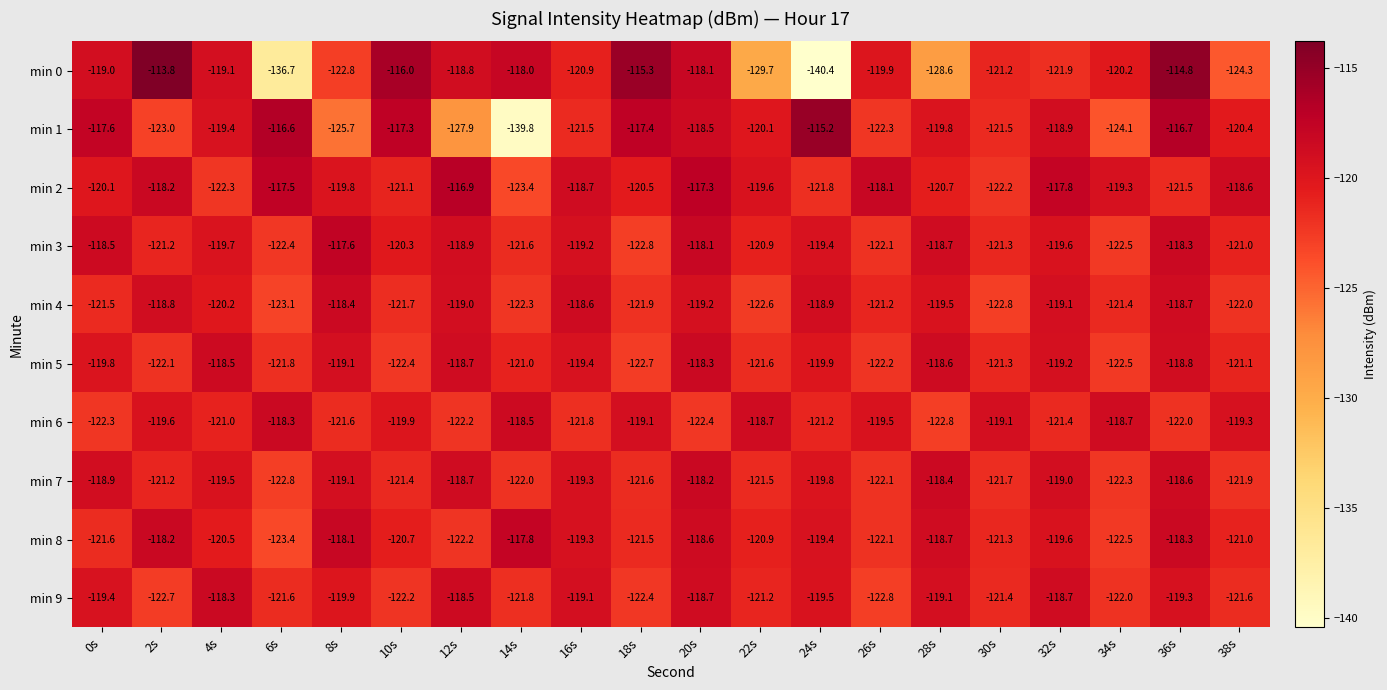

What is the total value across all series at 28s?

-1204.9